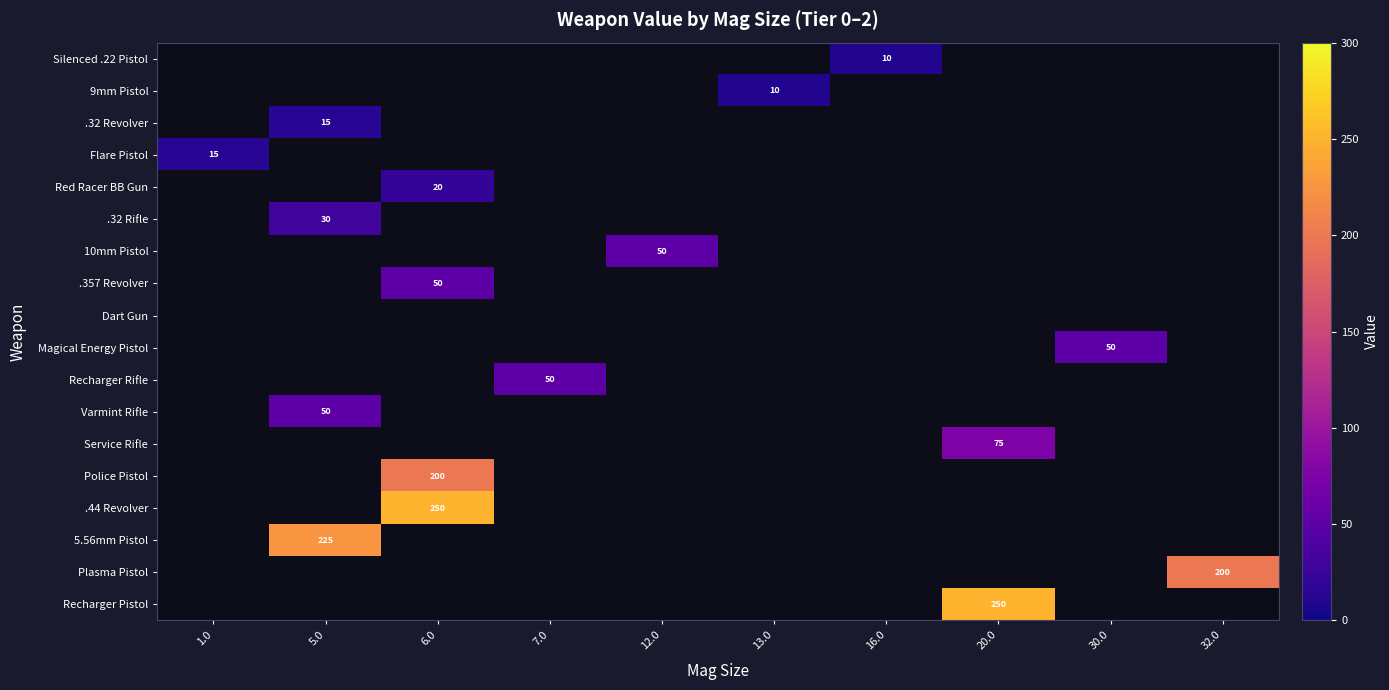

How many positive values does the Silenced .22 Pistol series have?

1